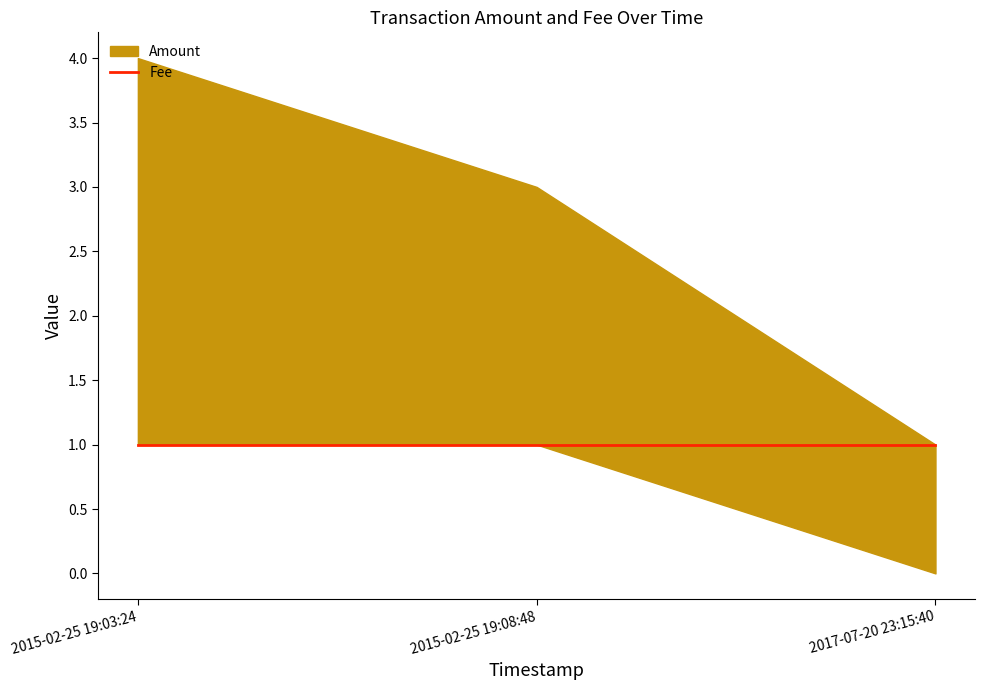

Reading left to right, what are all the values shown in this chart?

Amount: 2015-02-25 19:03:24=4	2015-02-25 19:08:48=3	2017-07-20 23:15:40=0
Fee: 2015-02-25 19:03:24=1	2015-02-25 19:08:48=1	2017-07-20 23:15:40=1